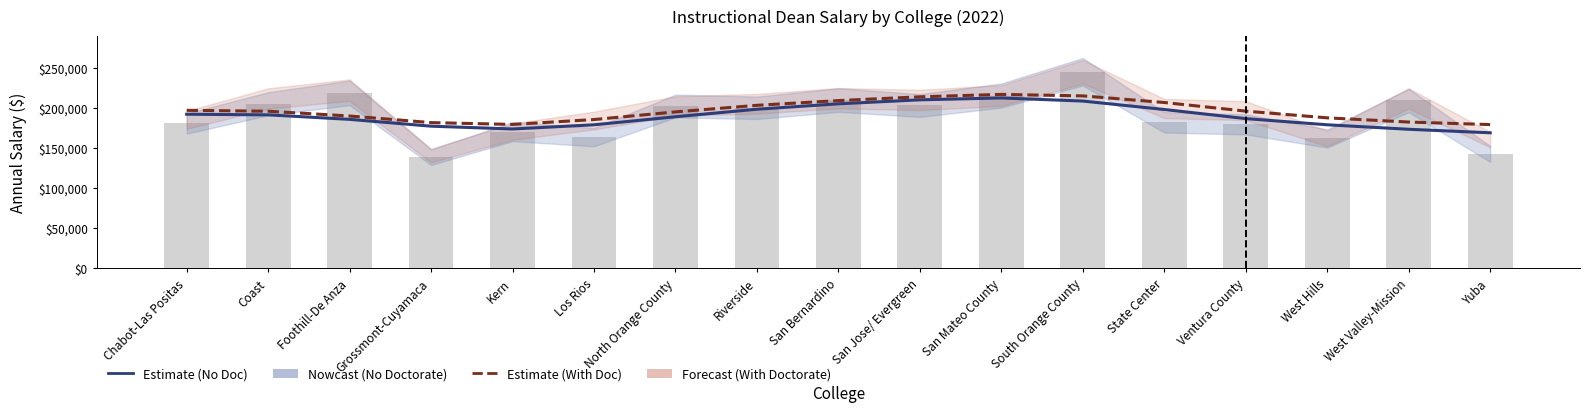

What is the spread (max minus min) of values at Kern?

5672.9